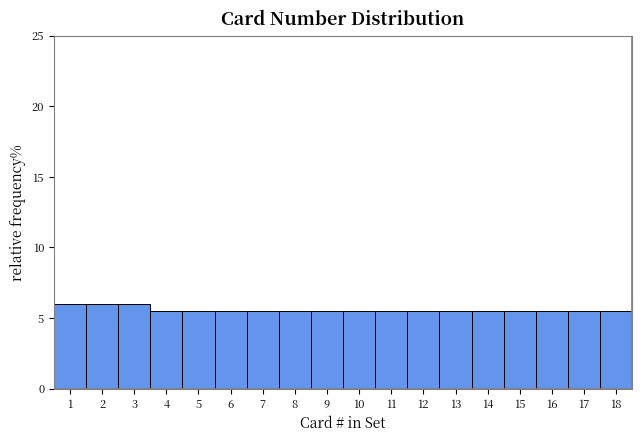

How tall is the bar that spans 5.5 to 6.5 on the x-axis? The values are not printed on the chart, so give them approximately, as read against the axis.

5.5